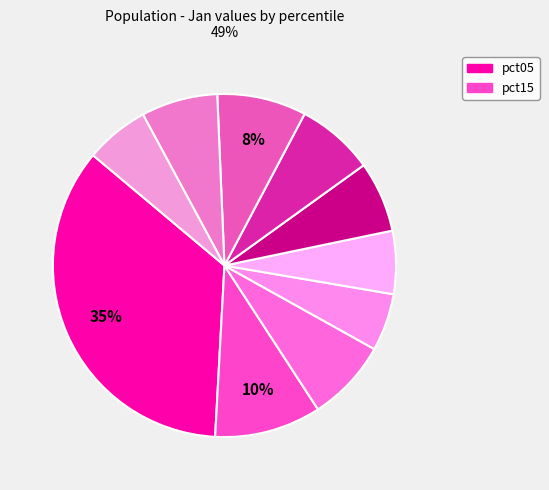

Which slice is the largest?

pct05